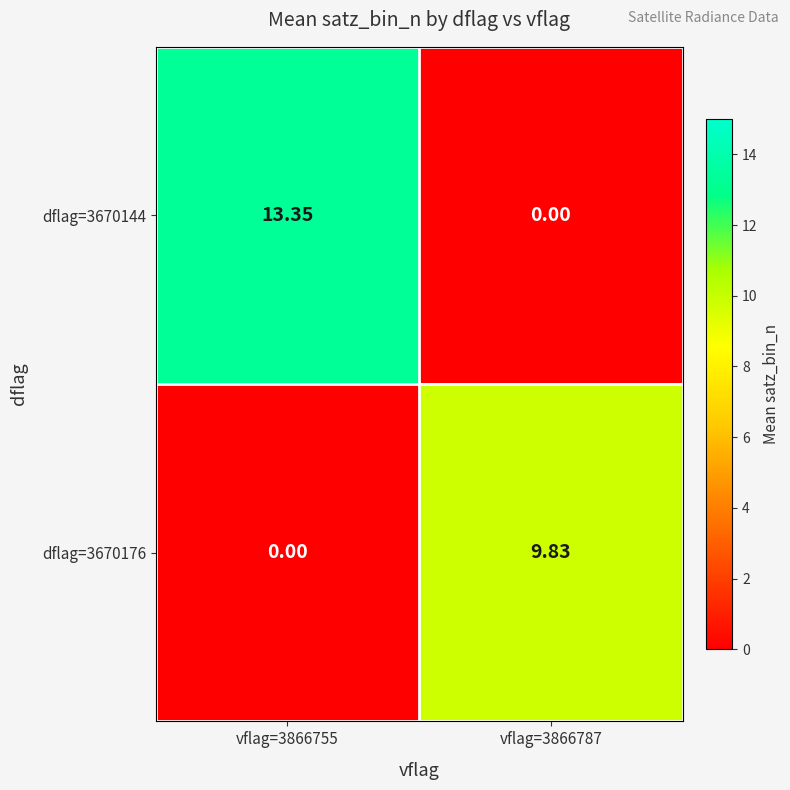

Is the value of dflag=3670176 at vflag=3866755 greater than the value of dflag=3670144 at vflag=3866755?

No